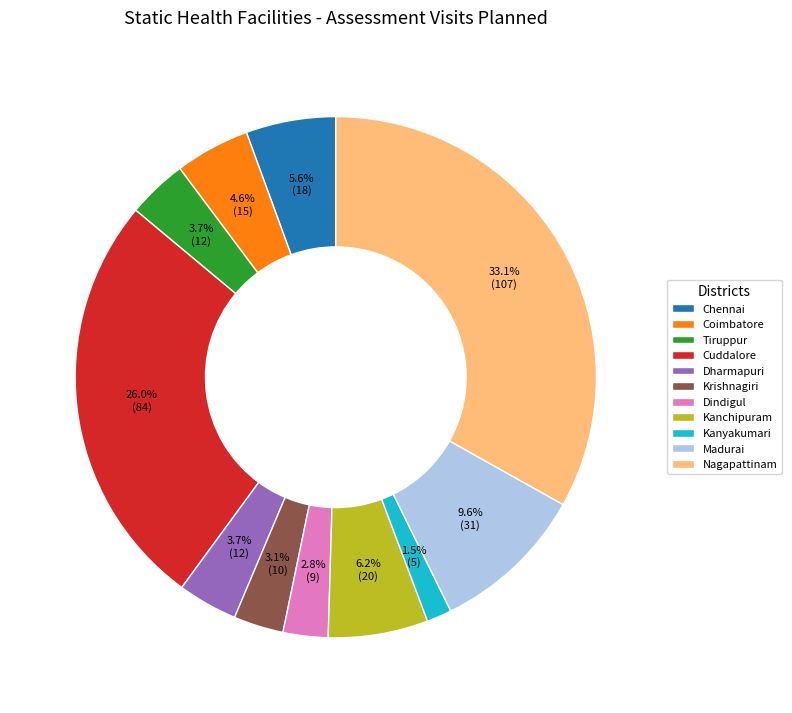

Count the number of slices in the pie.

11